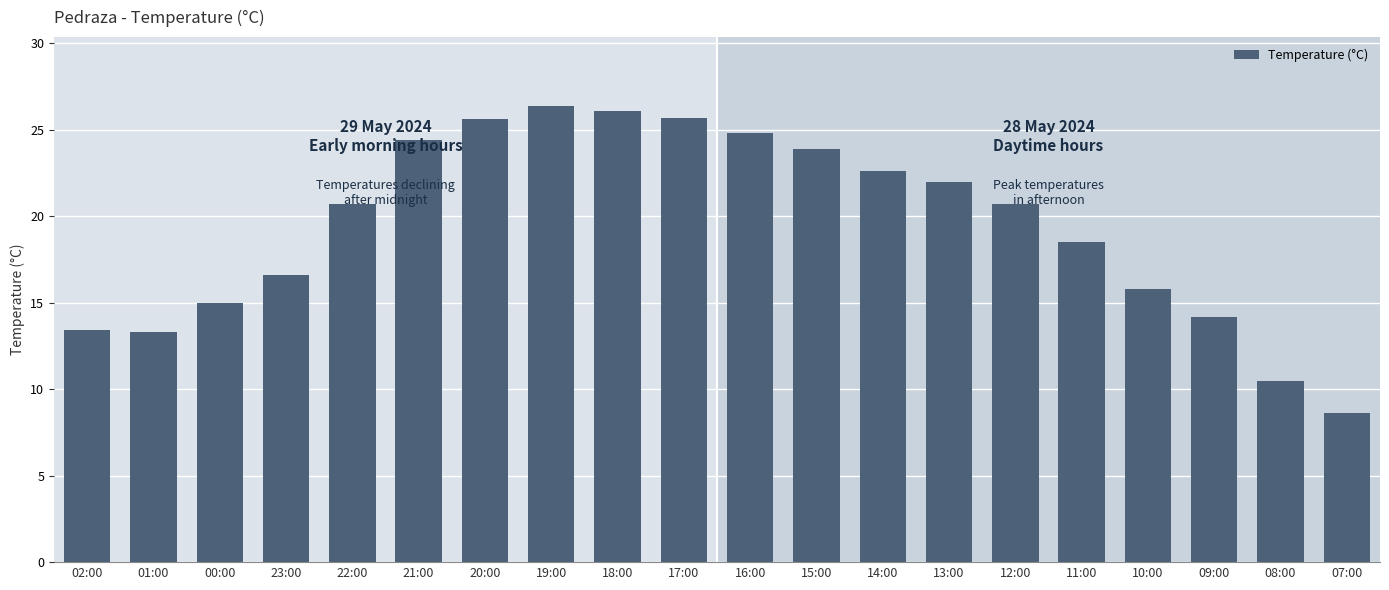

How many series are shown in this chart?

1